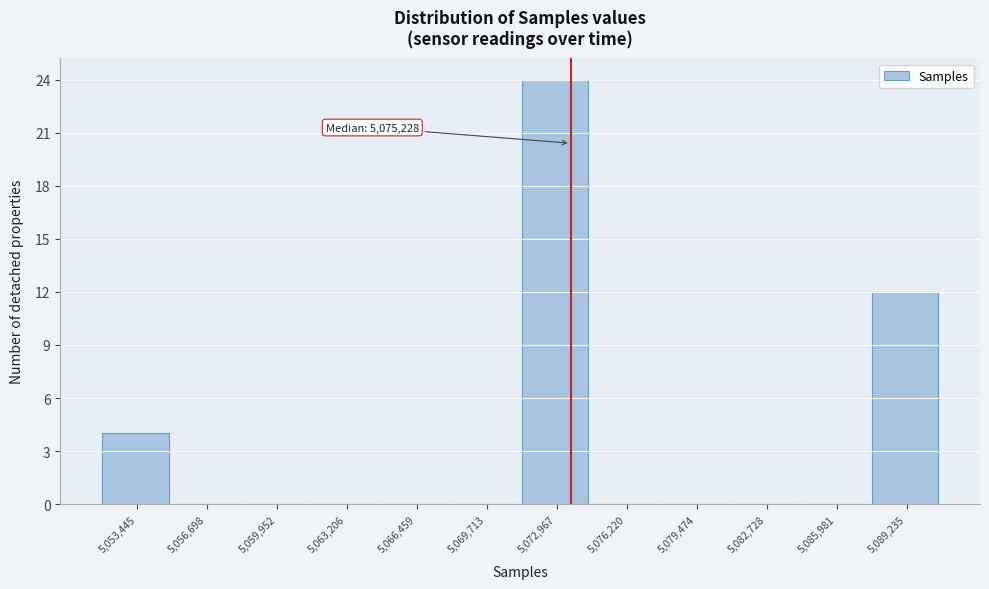

Reading left to right, list all the values displayed in this chart.

5,053,445=4	5,056,698=0	5,059,952=0	5,063,206=0	5,066,459=0	5,069,713=0	5,072,967=24	5,076,220=0	5,079,474=0	5,082,728=0	5,085,981=0	5,089,235=12